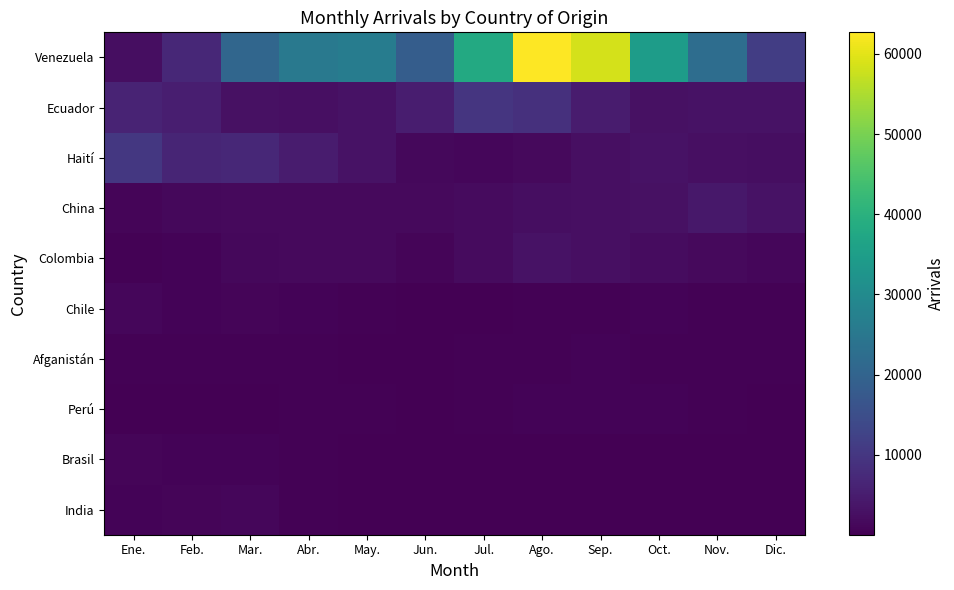

Between Ago. and Sep., which is larger?

Ago.